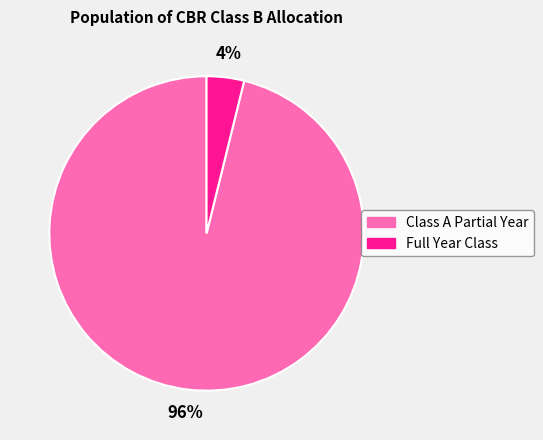

Is there any slice that represents more than half of the pie?

Yes